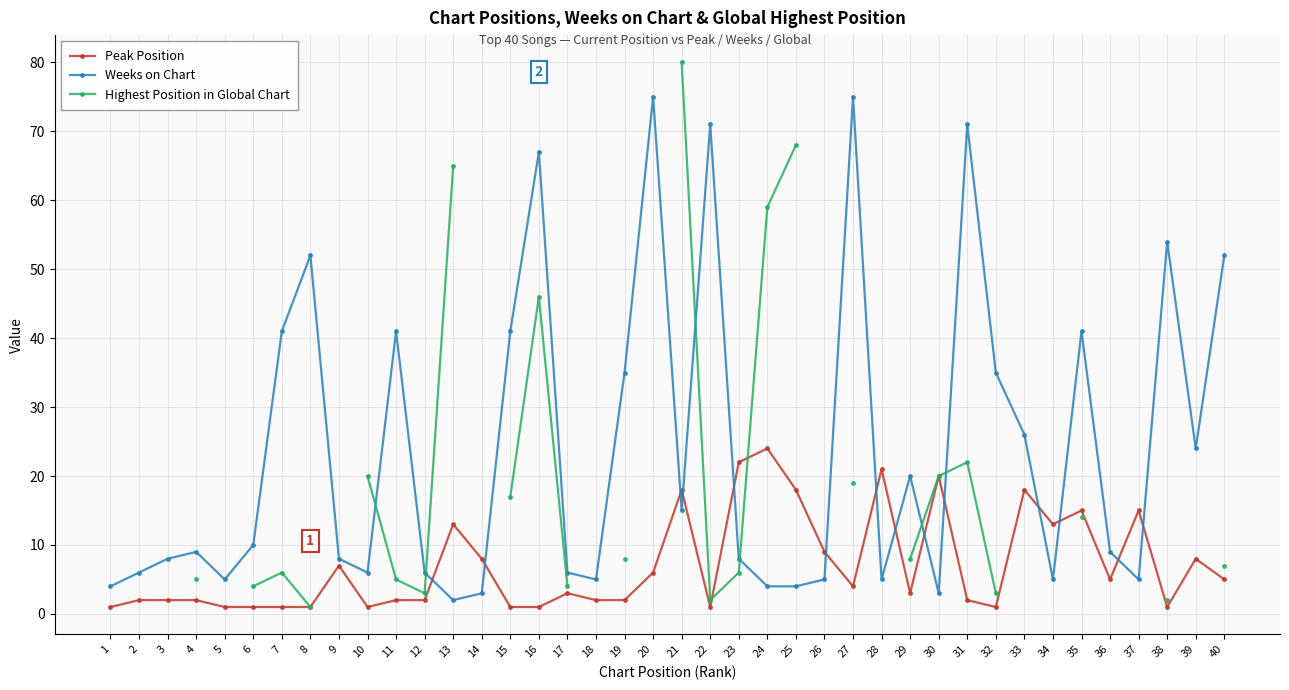

List the series in order of their overall mean, highest first.

Weeks on Chart, Highest Position in Global Chart, Peak Position